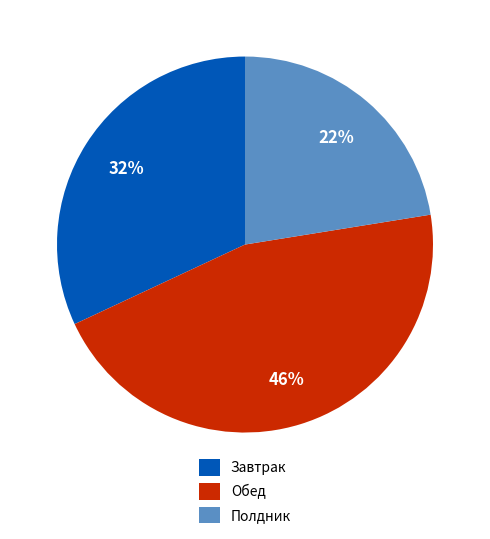

Count the number of slices in the pie.

3